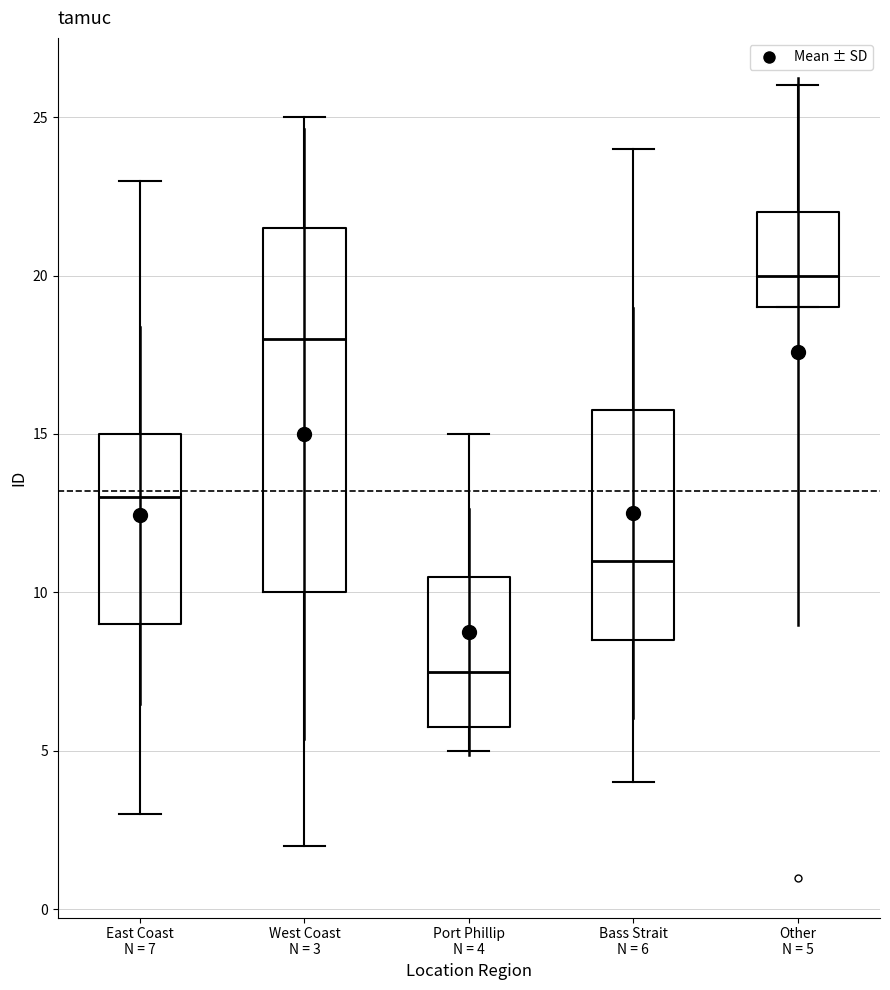

Where does the median line of the box for West Coast N = 3 sit on the y-axis? The values are not printed on the chart, so give them approximately, as read against the axis.

18.0